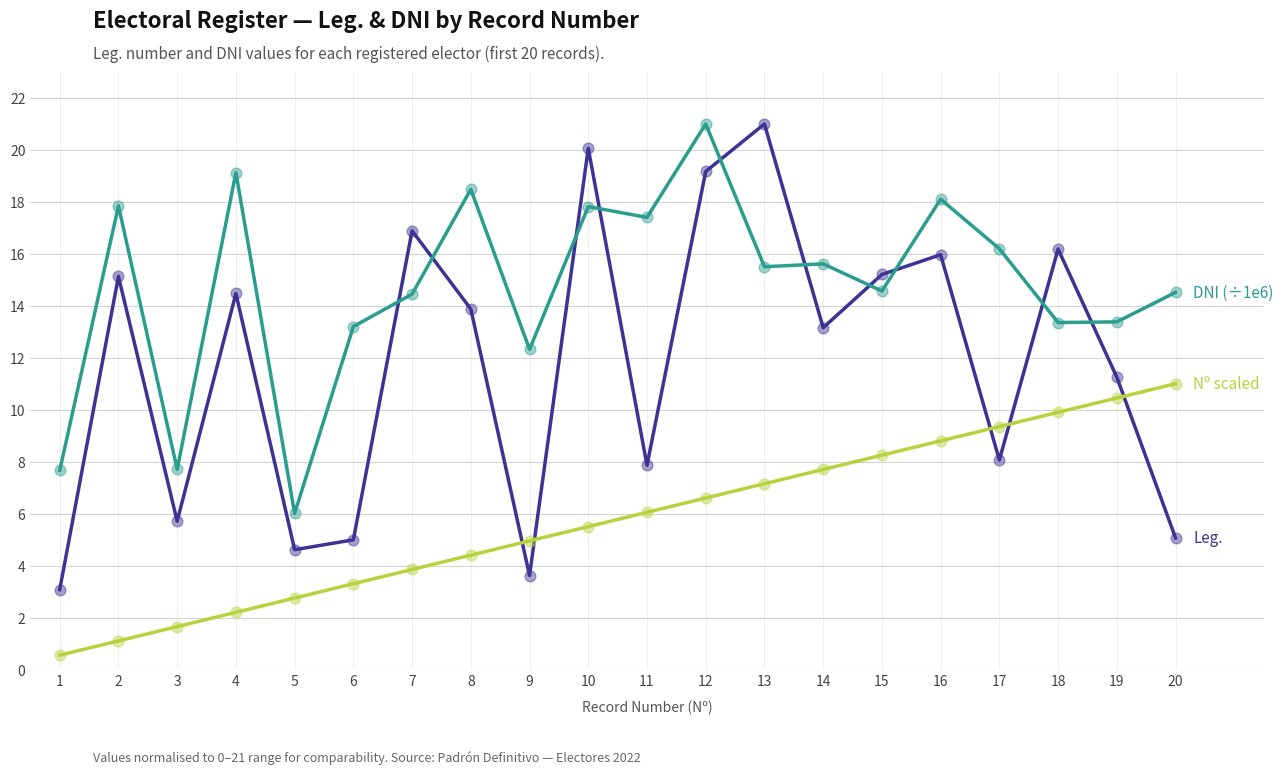

What is the difference between the highest and lowest values at 16?

9.3